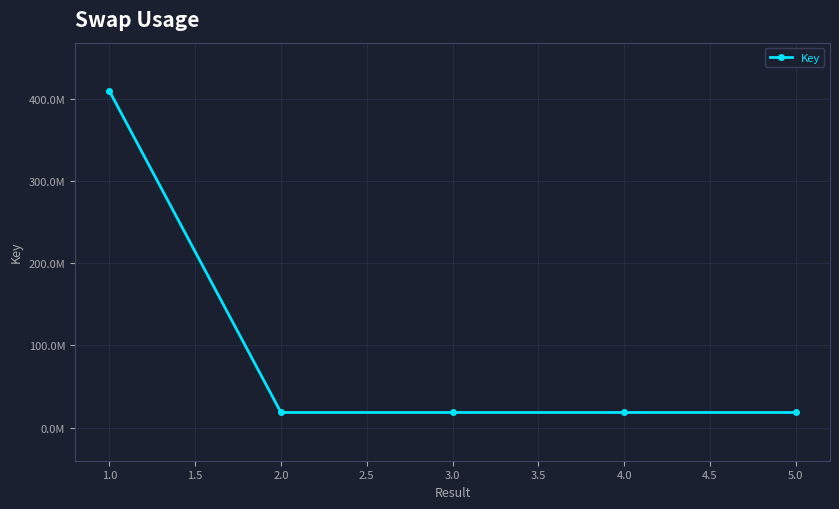

True or false: the data has more than 1 interior local peaks.

False